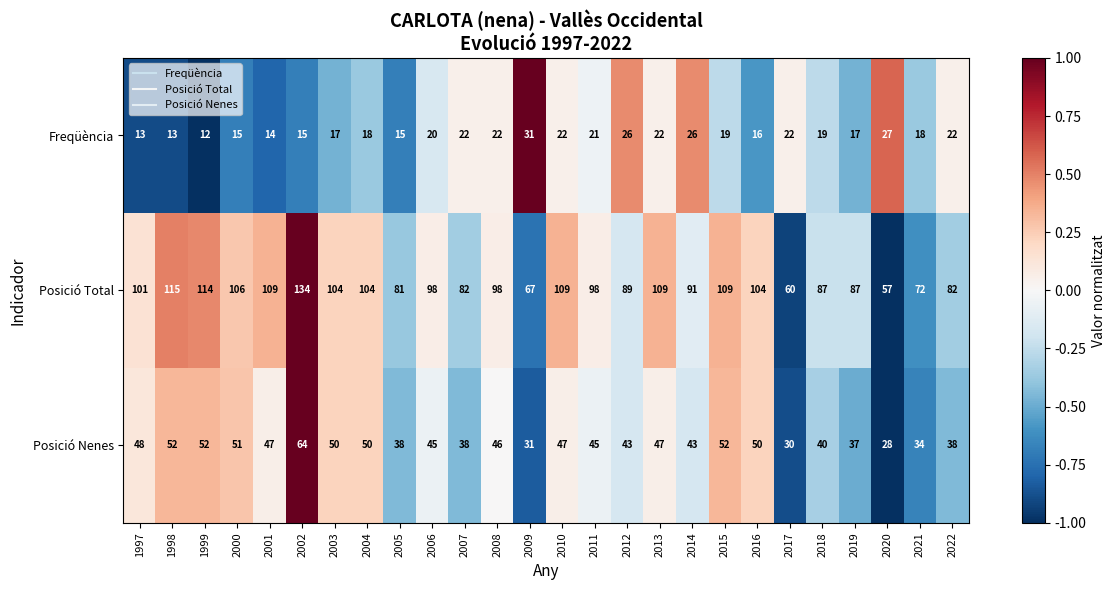

What is the total value across all series at 2022?

142